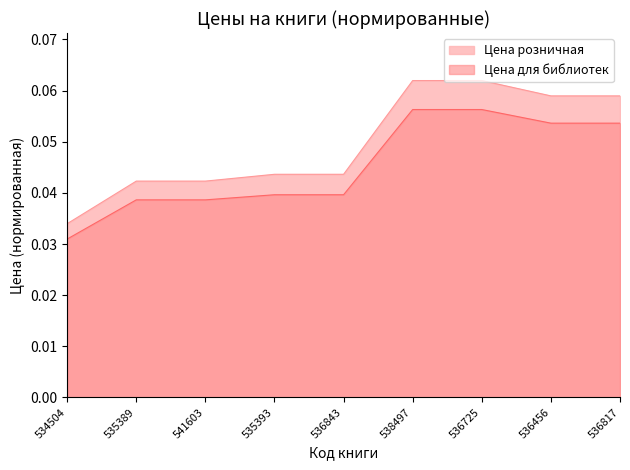

What is the label of the 8th point from the right?

535389